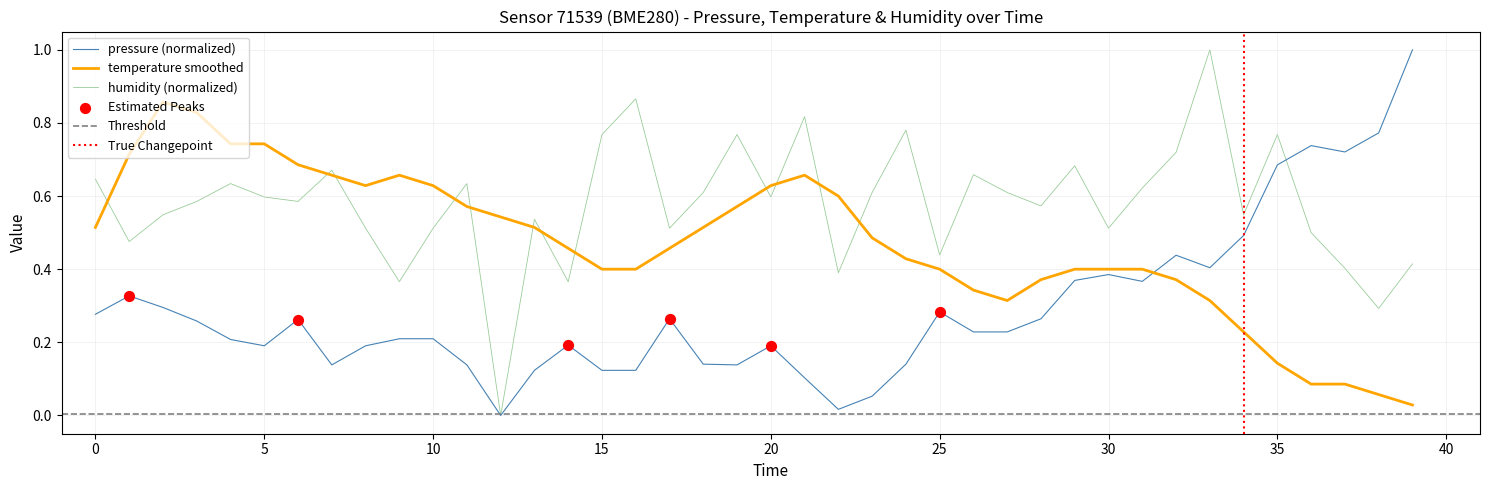

The pressure (normalized) series shows 0.4 at 0. True or false?

False